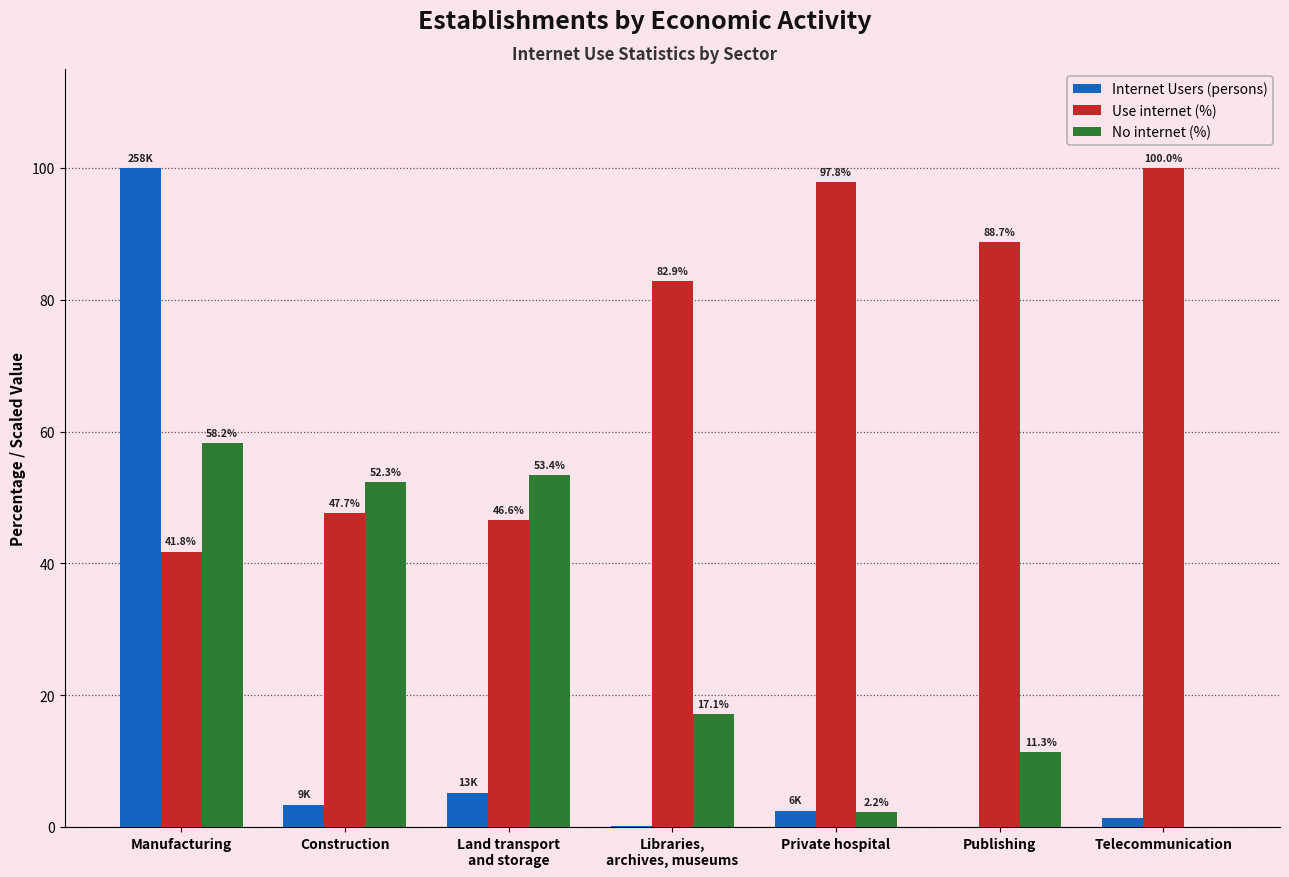

Where does the No internet (%) series first go above 17?

Manufacturing